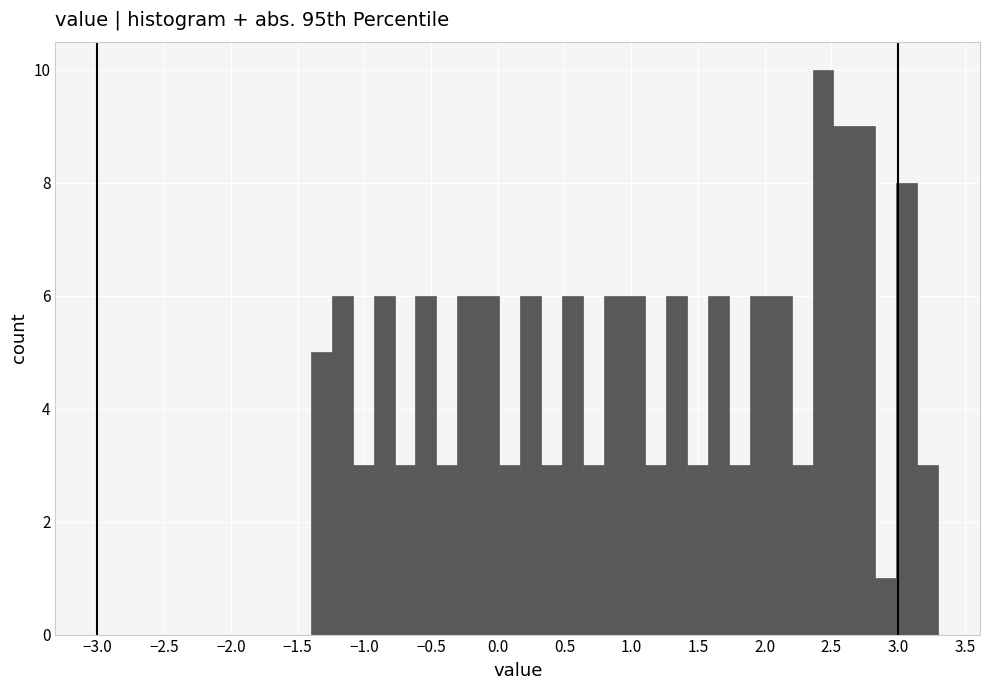

Around what value on the x-axis is the tallest bar? Give the approximate position of its centre, as read against the axis.

2.45